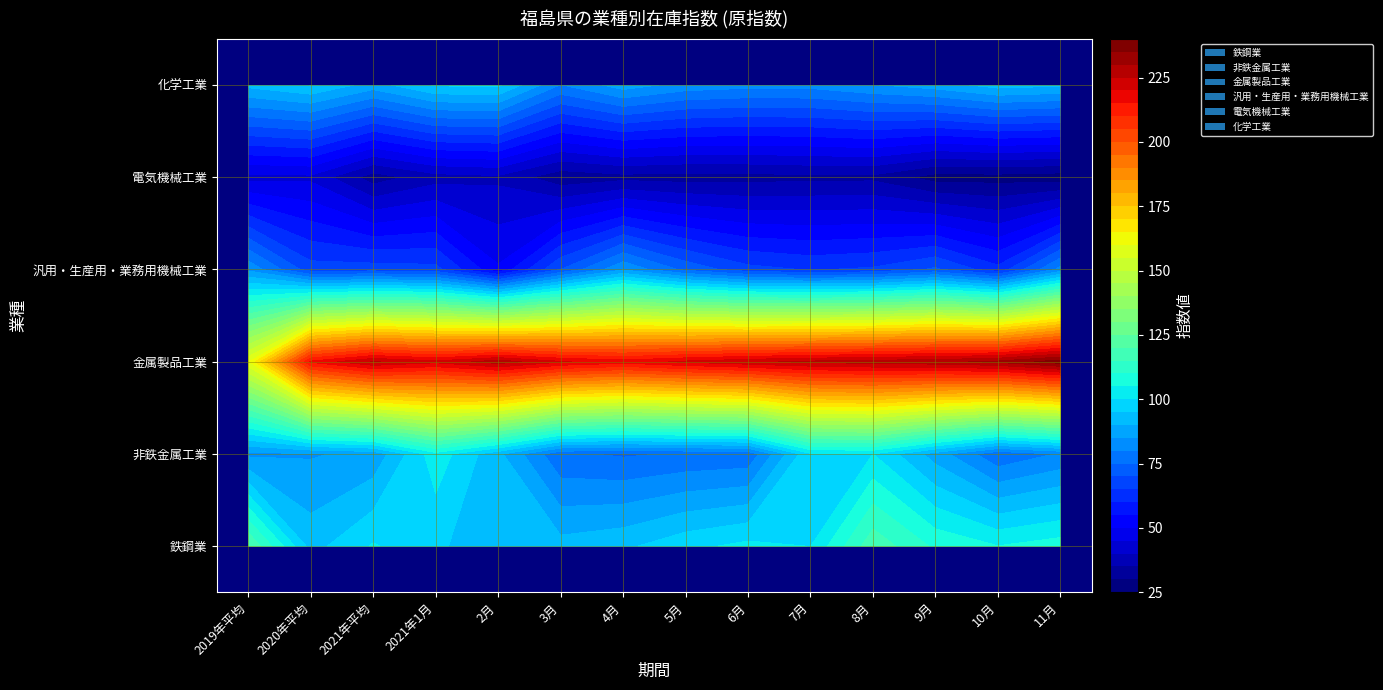

What is the greatest value displayed?

237.8